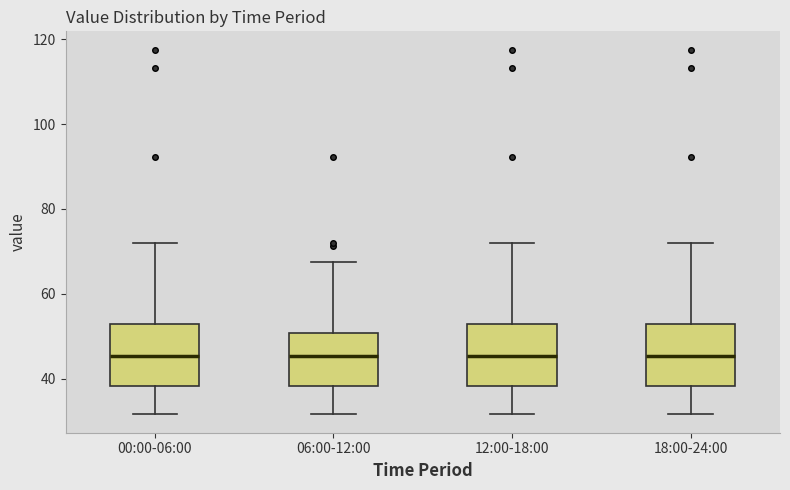

Where is the lower edge of the box for 00:00-06:00 on the y-axis? The values are not printed on the chart, so give them approximately, as read against the axis.

38